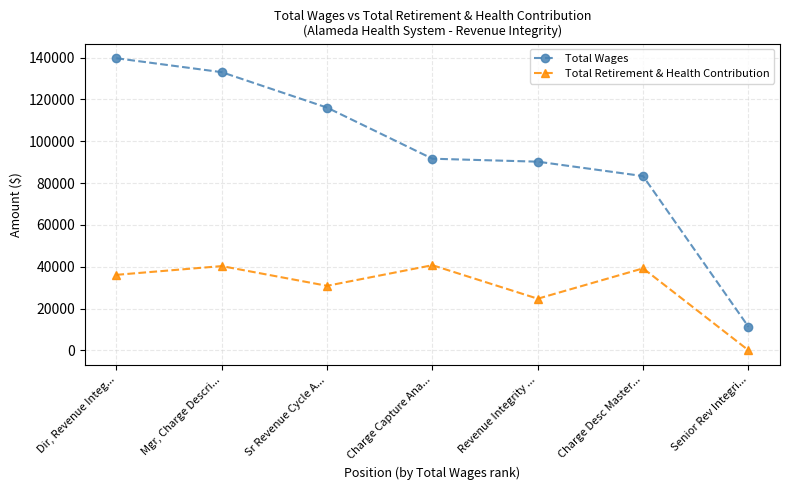

True or false: Total Wages and Total Retirement & Health Contribution cross at least once.

False